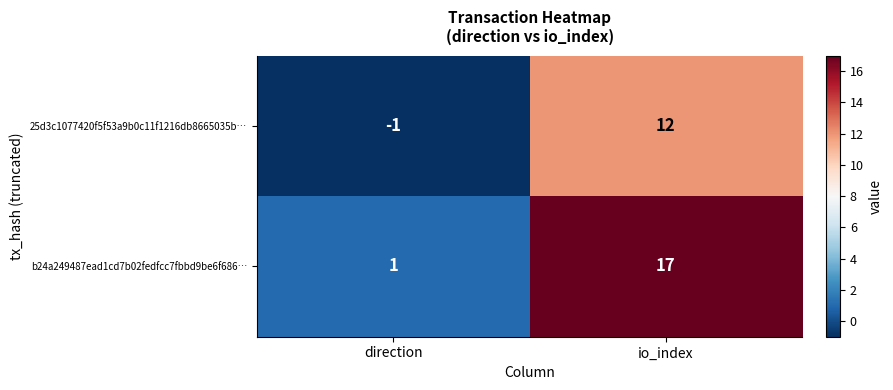

Rank the series by their maximum value, from lowest to highest.

25d3c1077420f5f53a9b0c11f1216db8665035b…, b24a249487ead1cd7b02fedfcc7fbbd9be6f686…